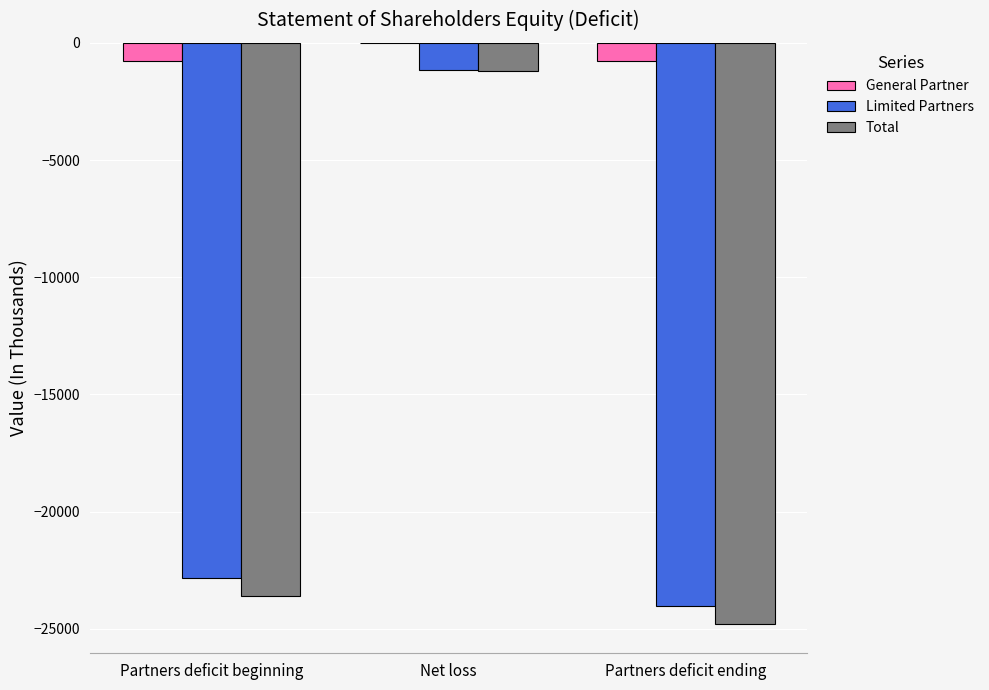

What is the maximum value for Limited Partners?

-1178